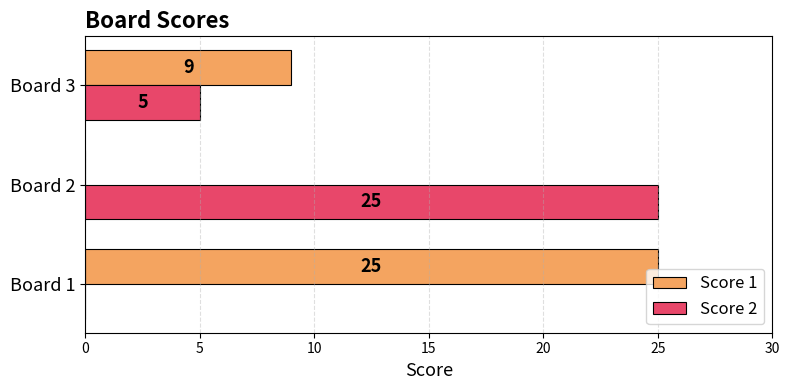

Where is Score 1 nearest to the value 12?

Board 3